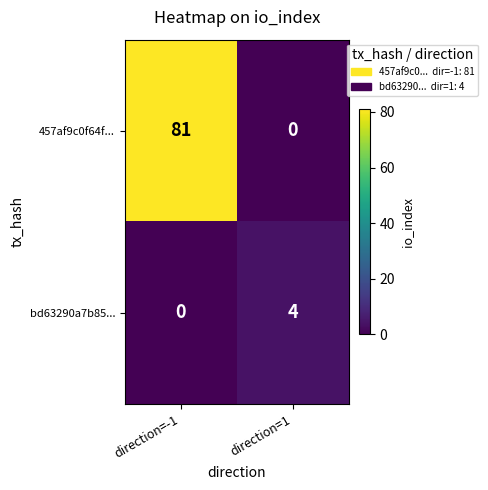

What value does the bd63290a7b85... series have at direction=1?

4